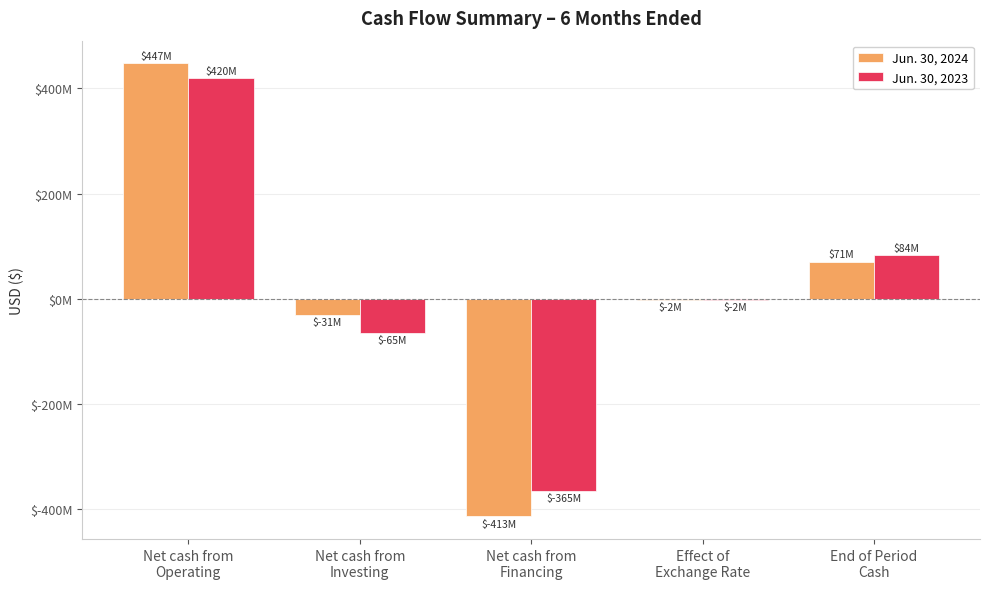

Are the bars horizontal?

No